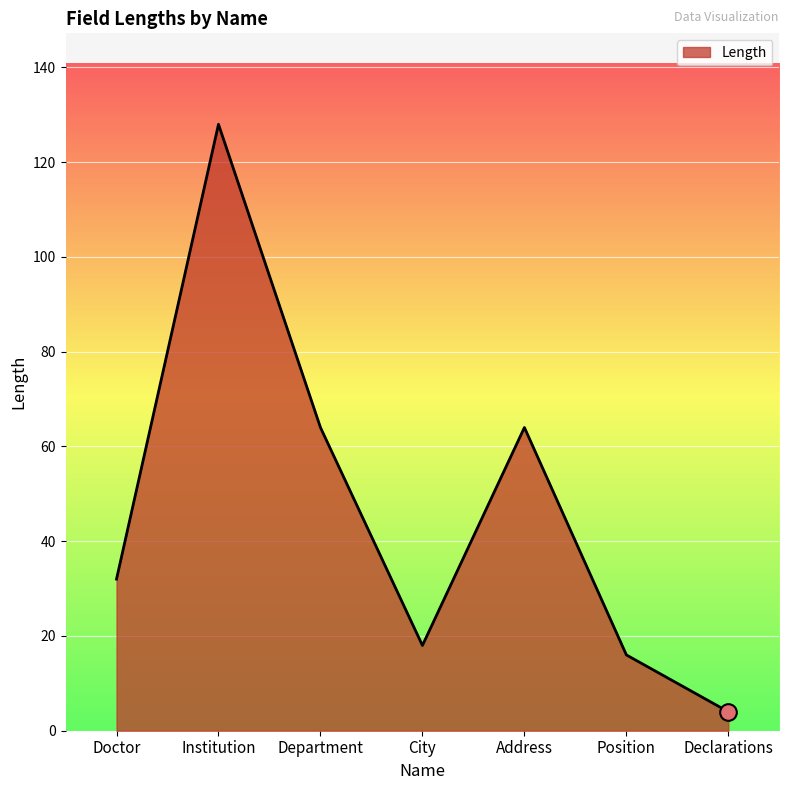

True or false: there are more than 1 points higher than both neighbors.

True